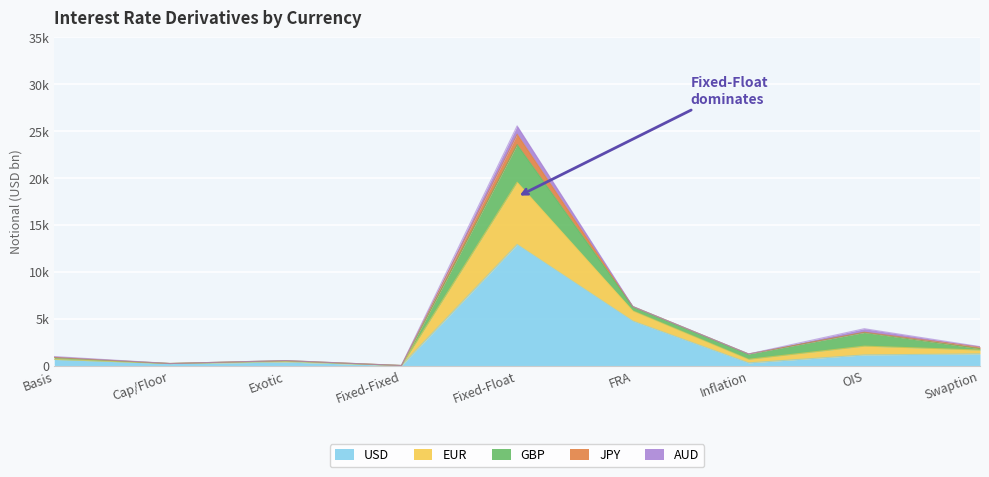

Where is USD nearest to the value 6458?

FRA